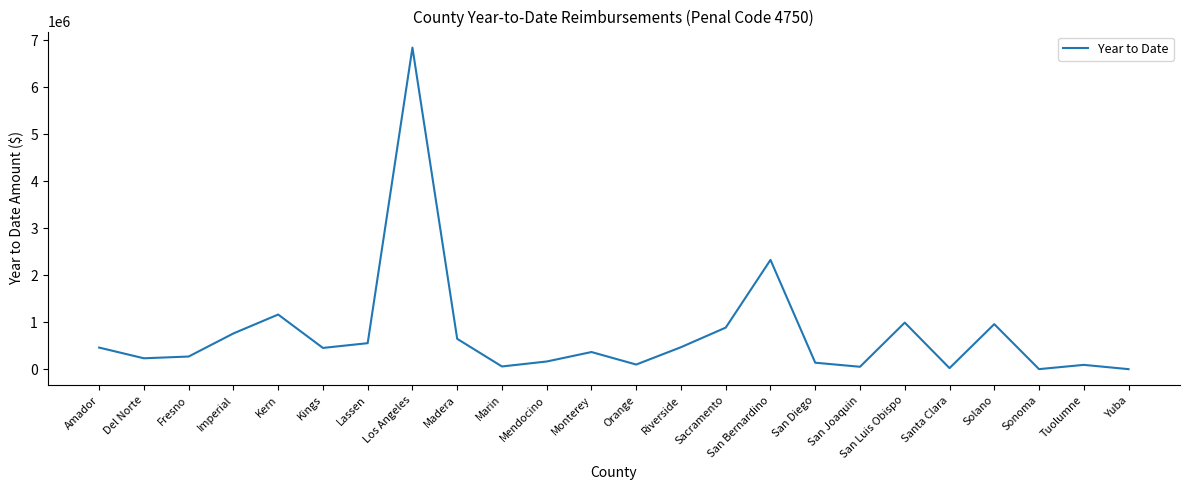

Count the number of data series in this chart.

1